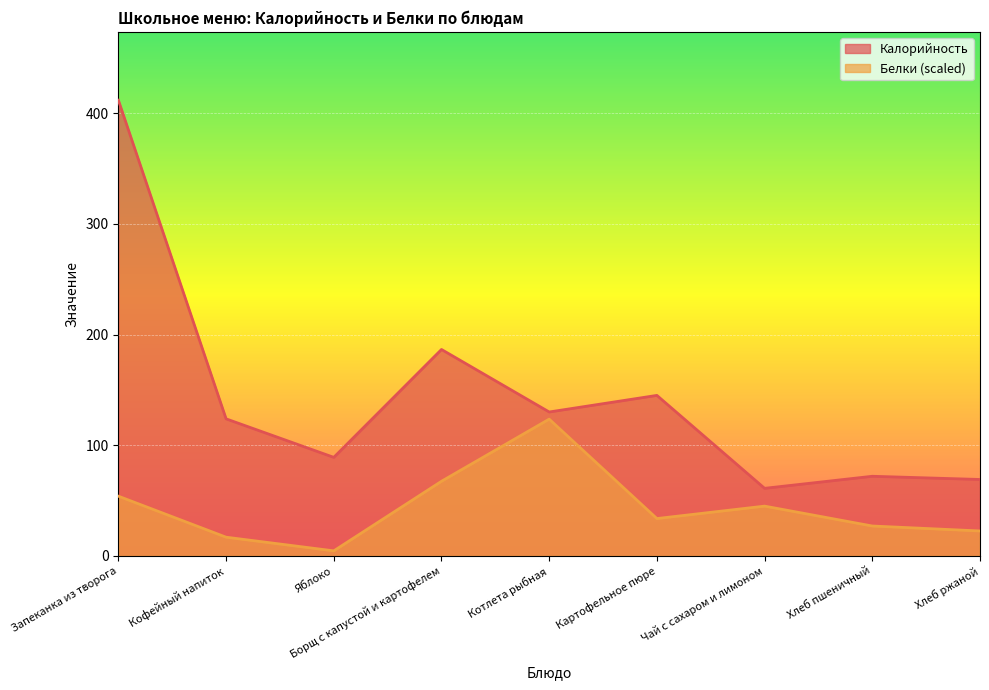

How many lines are shown in the chart?

2